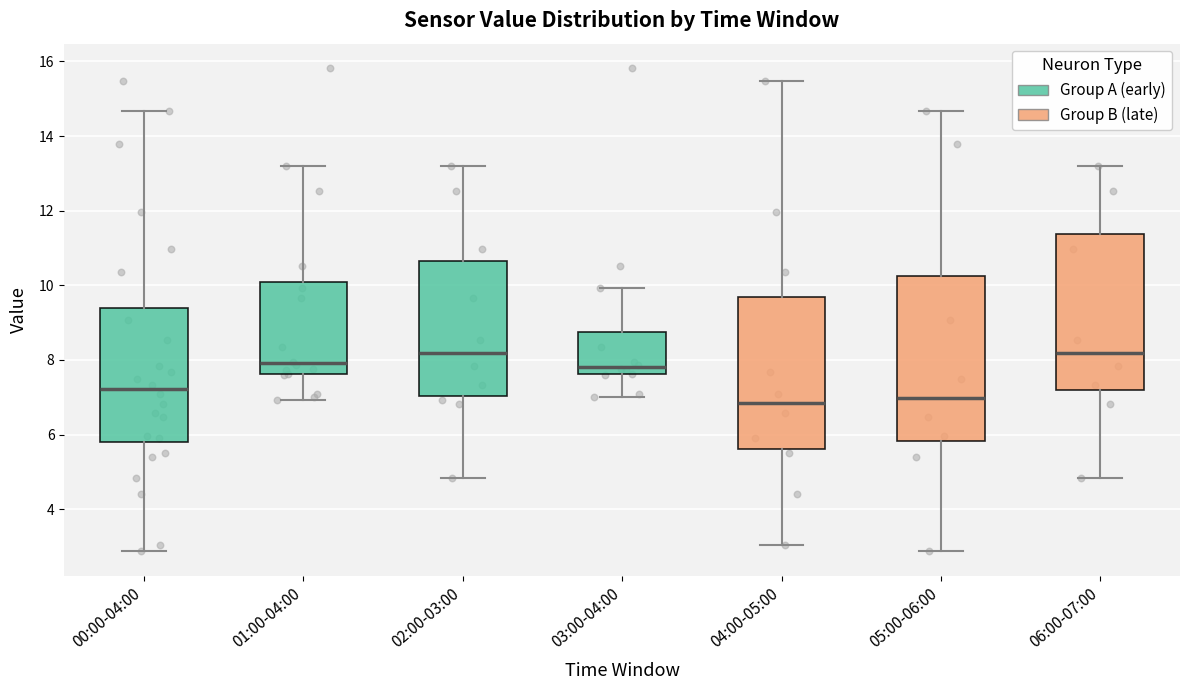

Reading left to right, transcribe this box plot: for each box, give where its median line is, the range the box spans, and where its two whiskers end, as read against the y-axis. The values are not printed on the chart, so give them approximately, as read against the axis.

00:00-04:00: median 7.2, box 5.8 to 9.4, whiskers 2.8 to 14.6
01:00-04:00: median 8.0, box 7.6 to 10.0, whiskers 7.0 to 13.2
02:00-03:00: median 8.2, box 7.0 to 10.6, whiskers 4.8 to 13.2
03:00-04:00: median 7.8, box 7.6 to 8.8, whiskers 7.0 to 10.0
04:00-05:00: median 6.8, box 5.6 to 9.6, whiskers 3.0 to 15.4
05:00-06:00: median 7.0, box 5.8 to 10.2, whiskers 2.8 to 14.6
06:00-07:00: median 8.2, box 7.2 to 11.4, whiskers 4.8 to 13.2